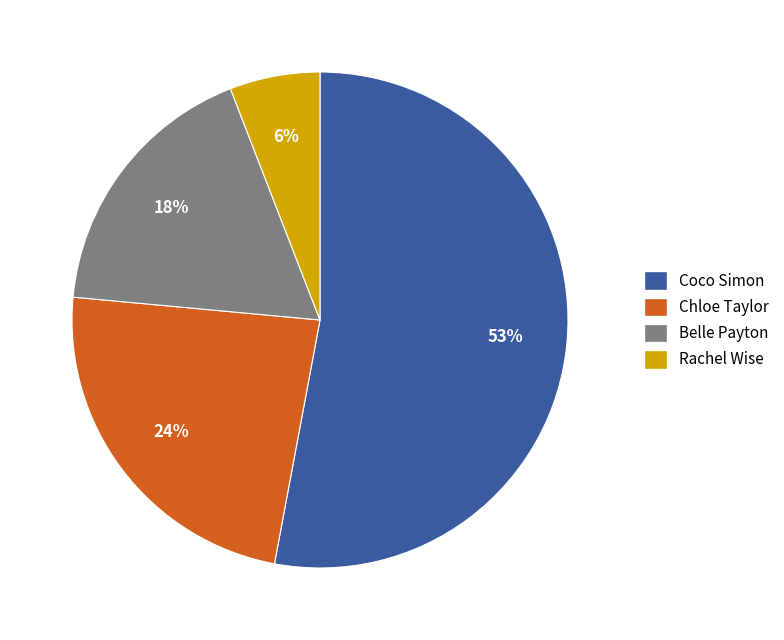

To the nearest percent, what is the difference between the largest and smallest slice percentages?

47%